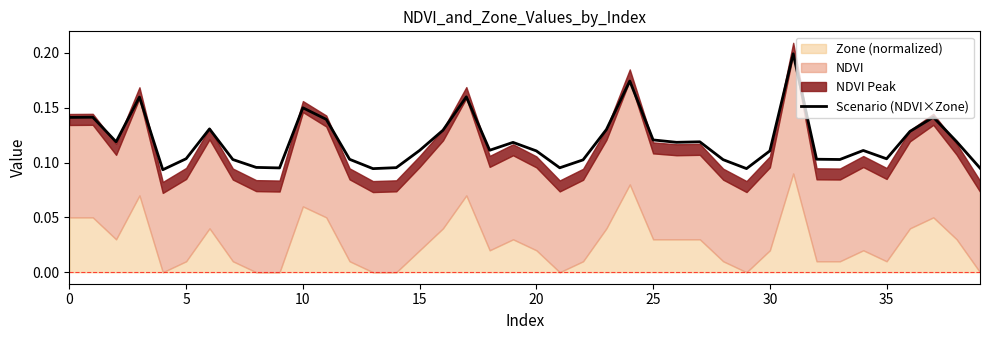

Reading left to right, what are all the values shown in this chart?

0.1	0.1	0.1	0.2	0.1	0.1	0.1	0.1	0.1	0.1	0.1	0.1	0.1	0.1	0.1	0.1	0.1	0.2	0.1	0.1	0.1	0.1	0.1	0.1	0.2	0.1	0.1	0.1	0.1	0.1	0.1	0.2	0.1	0.1	0.1	0.1	0.1	0.1	0.1	0.1